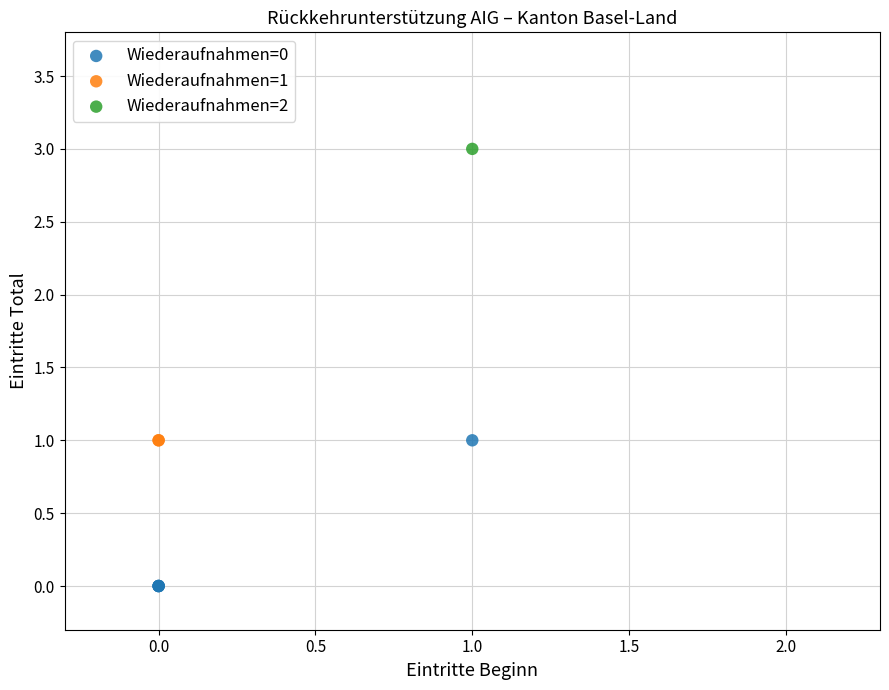

What are all the series names shown in the legend?

Wiederaufnahmen=0, Wiederaufnahmen=1, Wiederaufnahmen=2